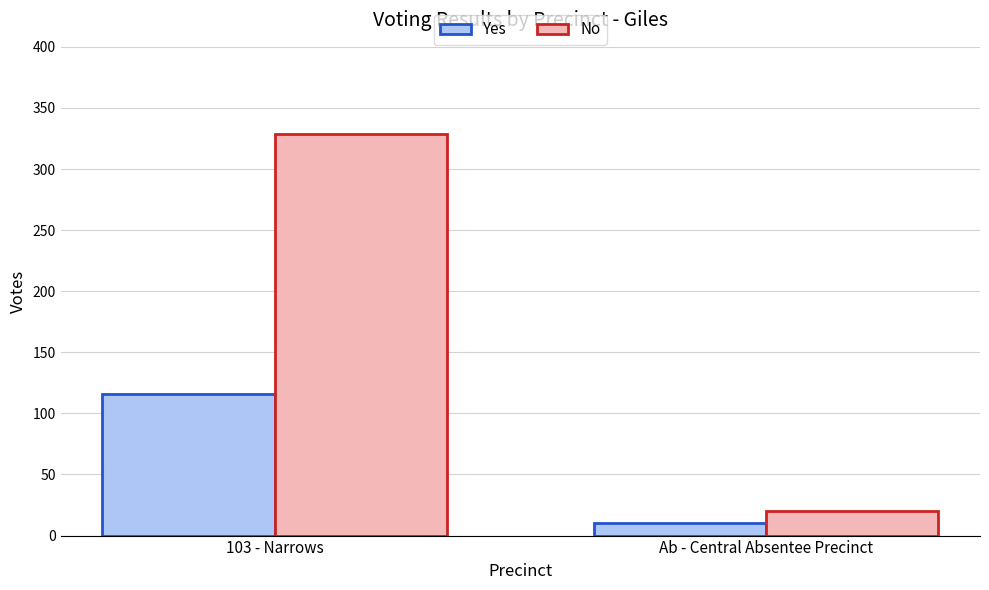

Does the chart contain any negative values?

No